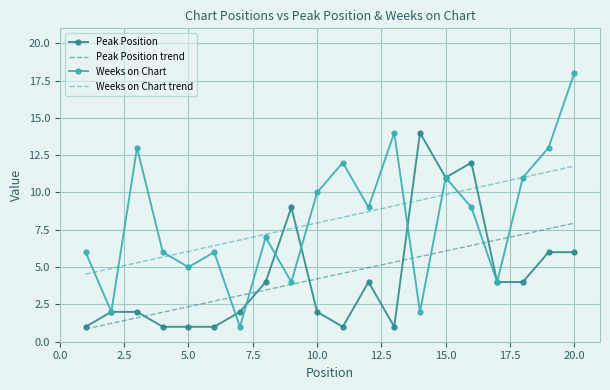

What is the greatest value displayed?

18.0